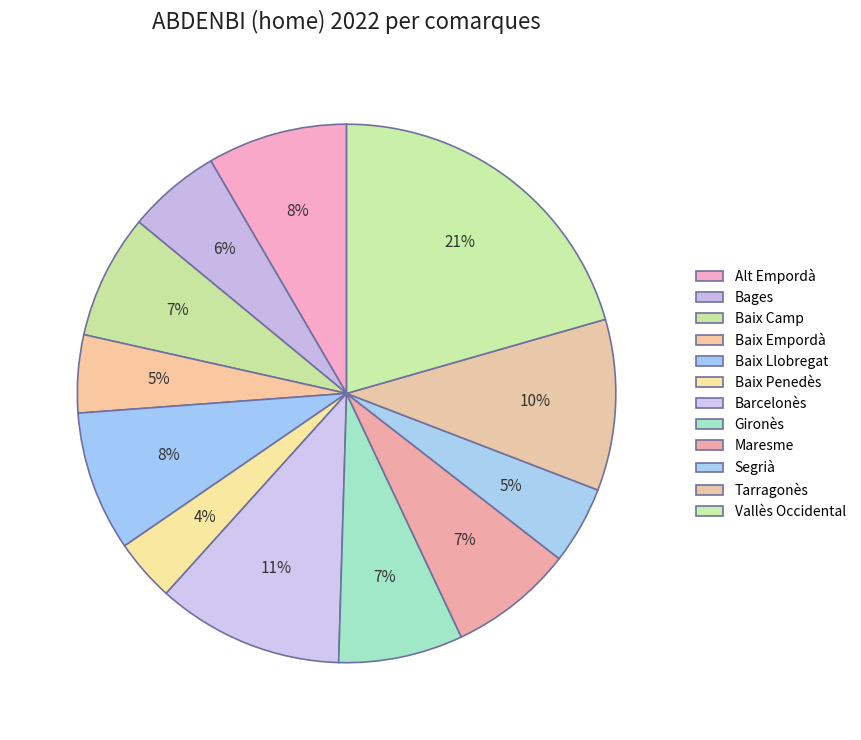

What percentage is the Baix Camp slice, to the nearest percent?

7%